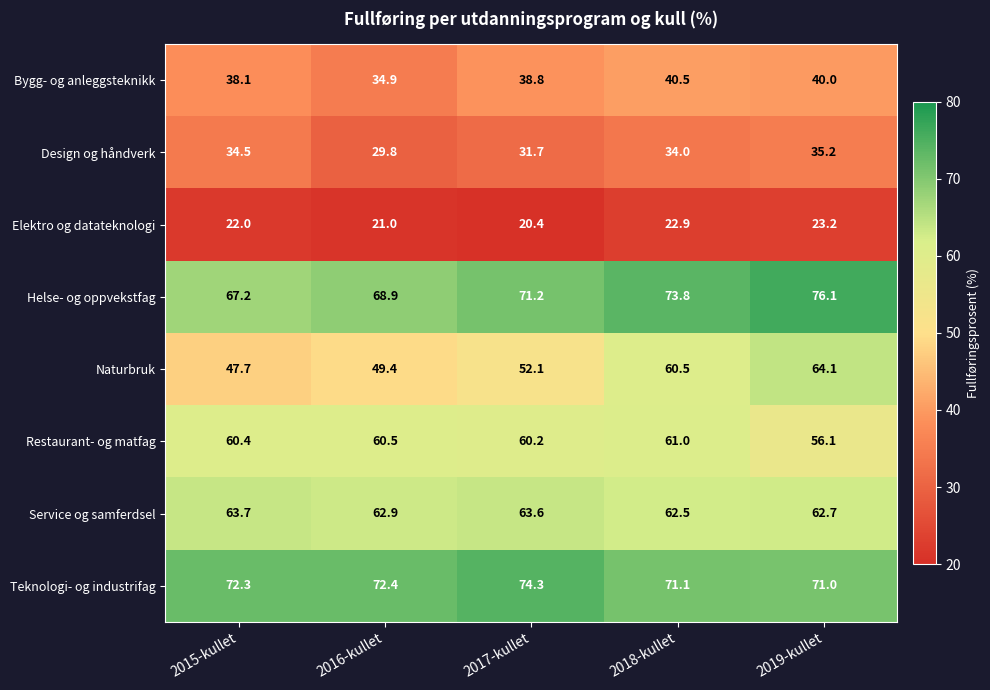

What is the sum of all Elektro og datateknologi values?

109.5